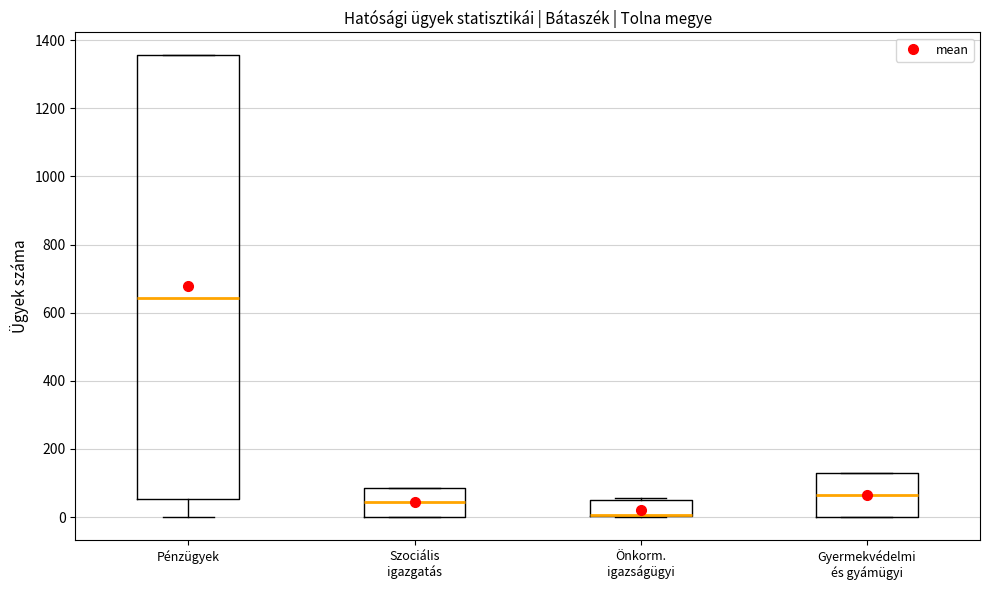

Which box is the tallest, from its lower edge to its upper edge?

Pénzügyek